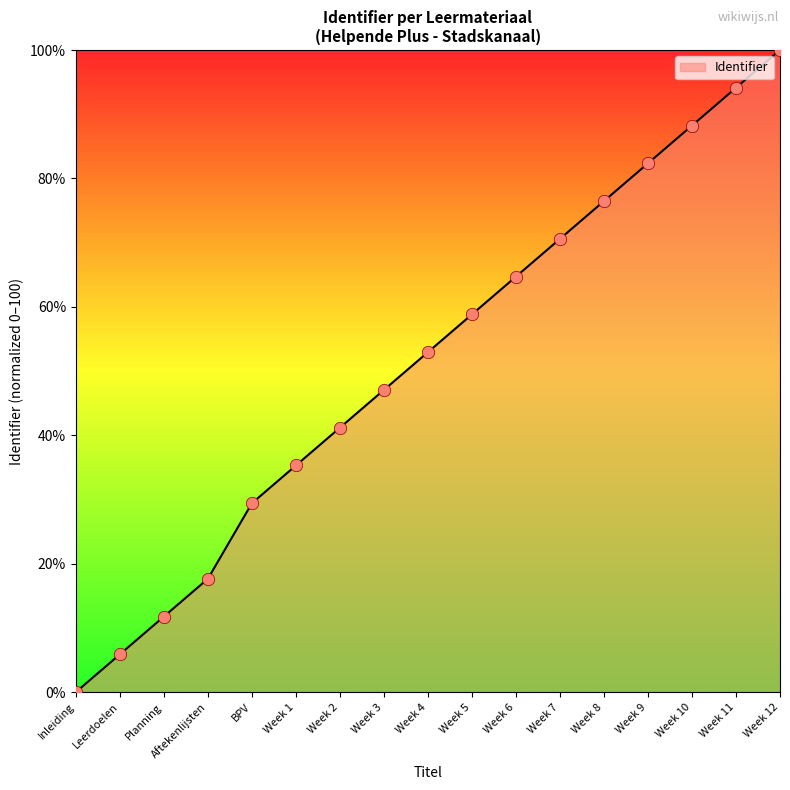

What is the ratio of the value at Week 11 to the value at Week 9?

1.1